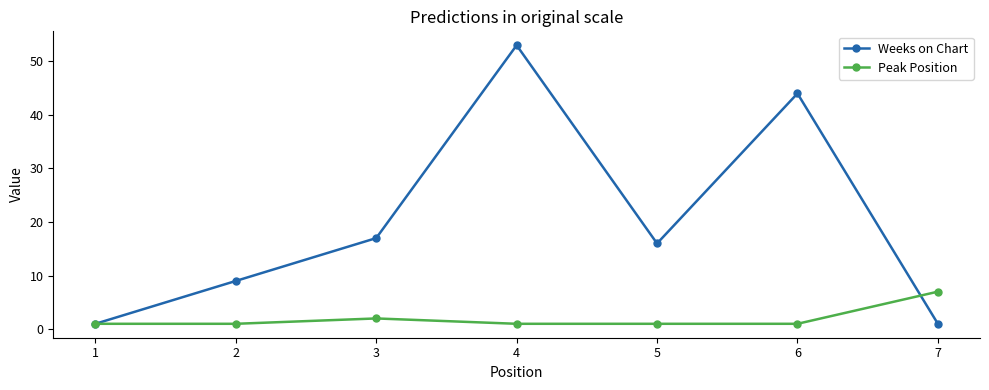

What is the difference between the second highest and minimum values in the Peak Position series?

1